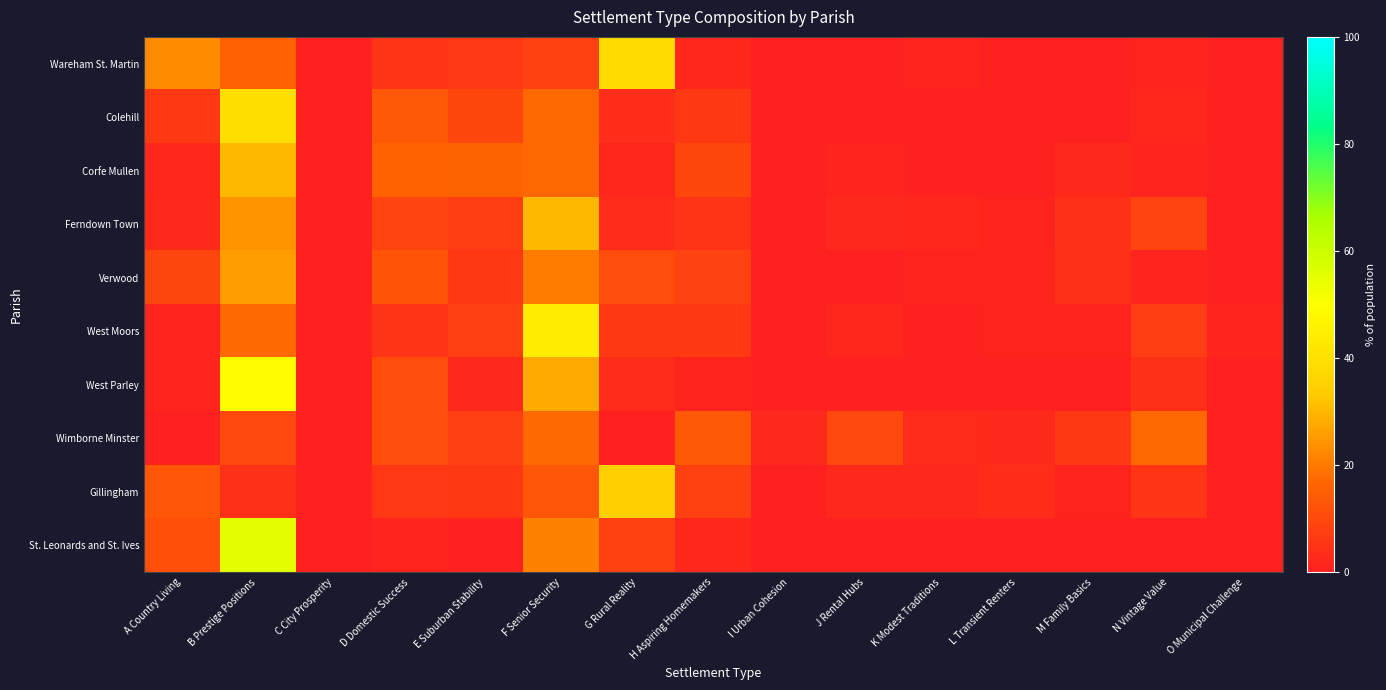

Rank the series by their maximum value, from lowest to highest.

Wimborne Minster, Verwood, Corfe Mullen, Ferndown Town, Gillingham, Wareham St. Martin, Colehill, West Moors, West Parley, St. Leonards and St. Ives